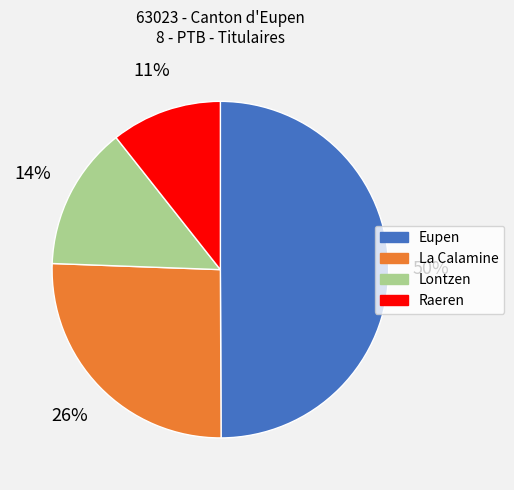

Which category has the smallest portion of the pie?

Raeren